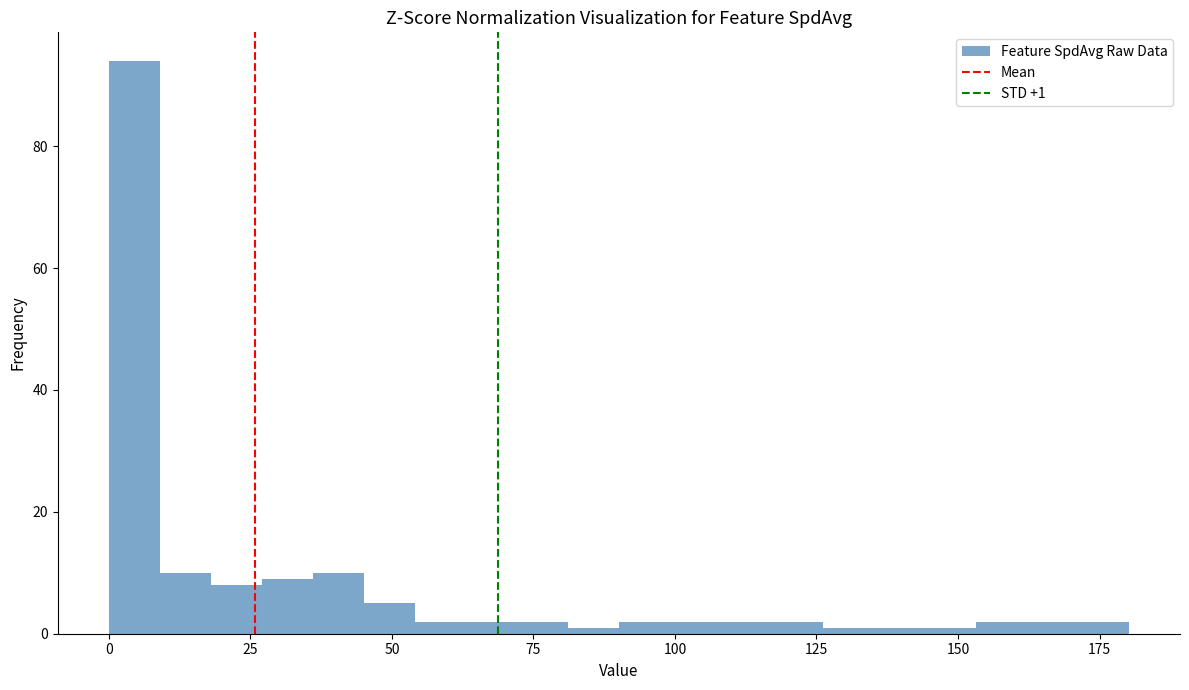

Around what value on the x-axis is the tallest bar? Give the approximate position of its centre, as read against the axis.

5